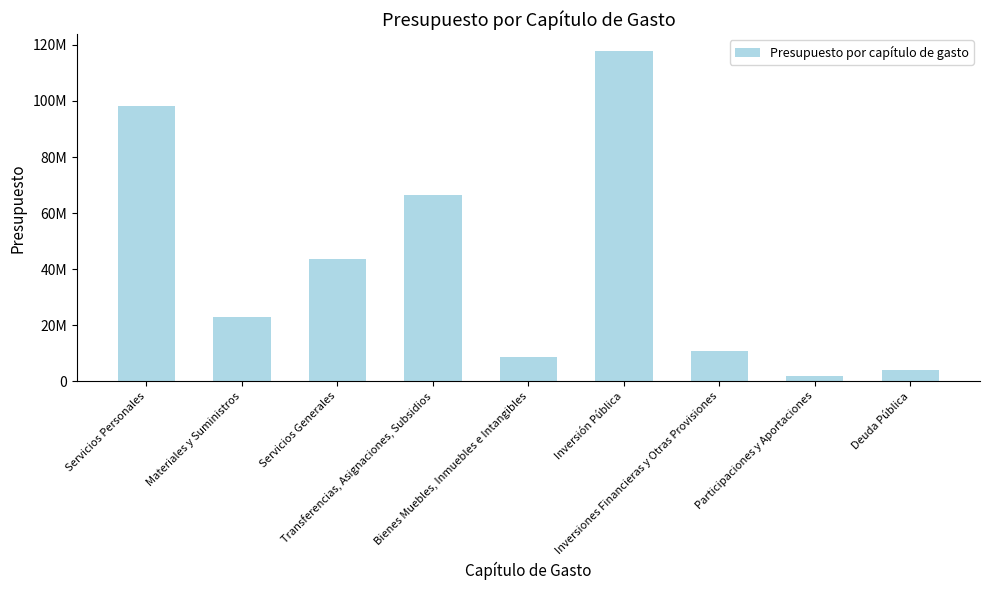

Rank the categories by value from lowest to highest.

Participaciones y Aportaciones, Deuda Pública, Bienes Muebles, Inmuebles e Intangibles, Inversiones Financieras y Otras Provisiones, Materiales y Suministros, Servicios Generales, Transferencias, Asignaciones, Subsidios, Servicios Personales, Inversión Pública